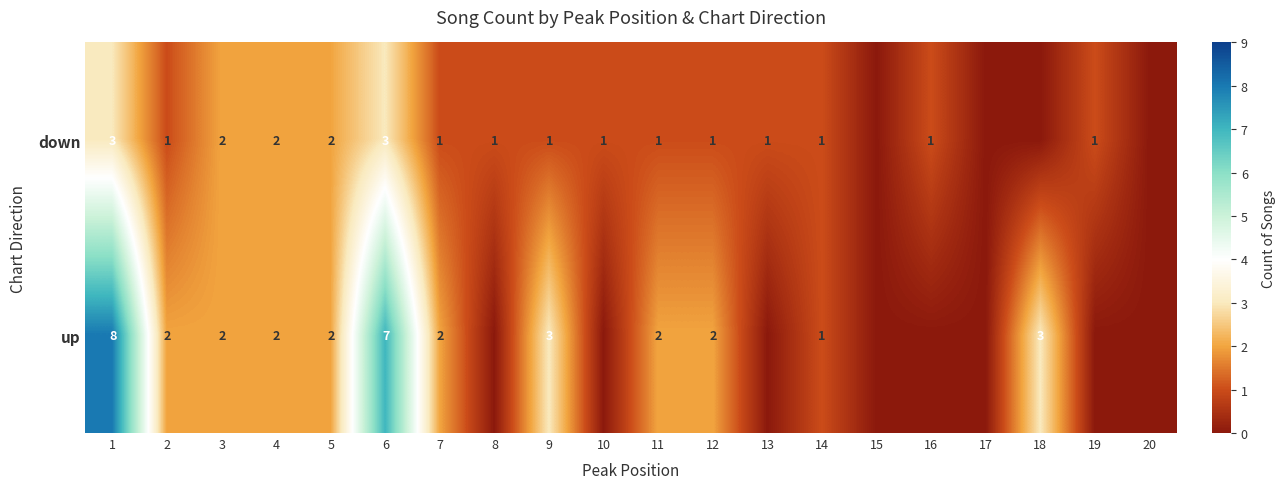

True or false: down has a value of 5 at 1.

False